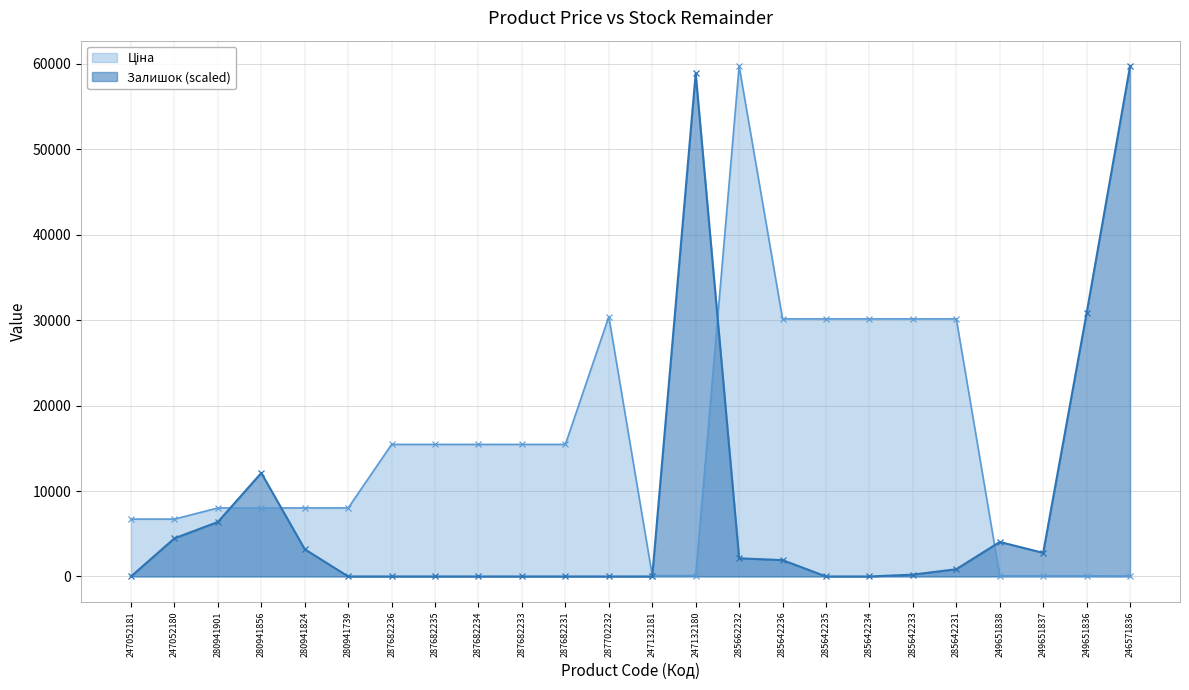

What is the minimum value for Ціна?

62.6